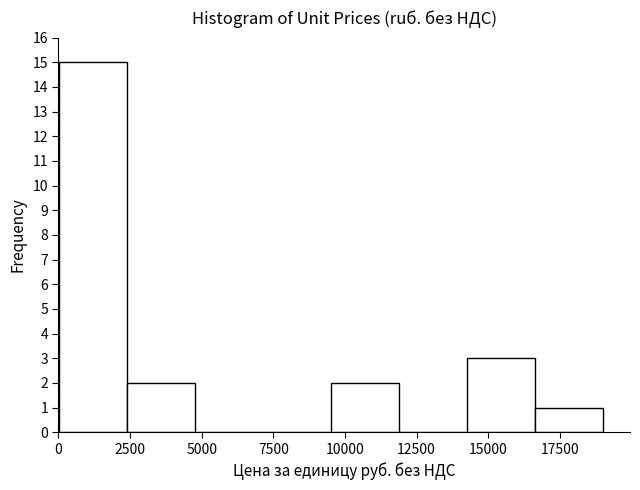

What is the height of the bar covering 9500 to 12000 on the x-axis? Neither the bar edges nor the heights are printed on the chart, so give them approximately, as read against the axes.

2